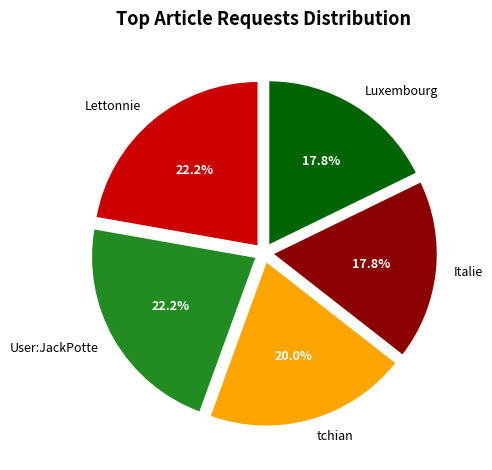

Between User:JackPotte and Italie, which is larger?

User:JackPotte